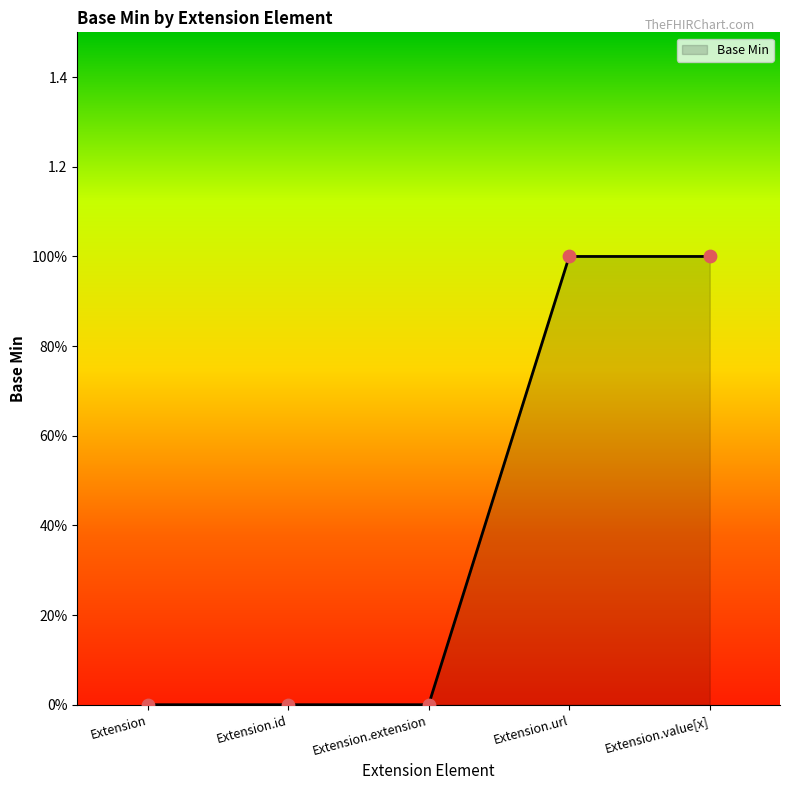

Between Extension.extension and Extension.value[x], which is larger?

Extension.value[x]